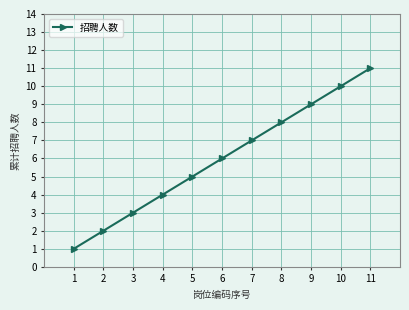

Reading right to left, list all the values displayed in this chart.

11	10	9	8	7	6	5	4	3	2	1